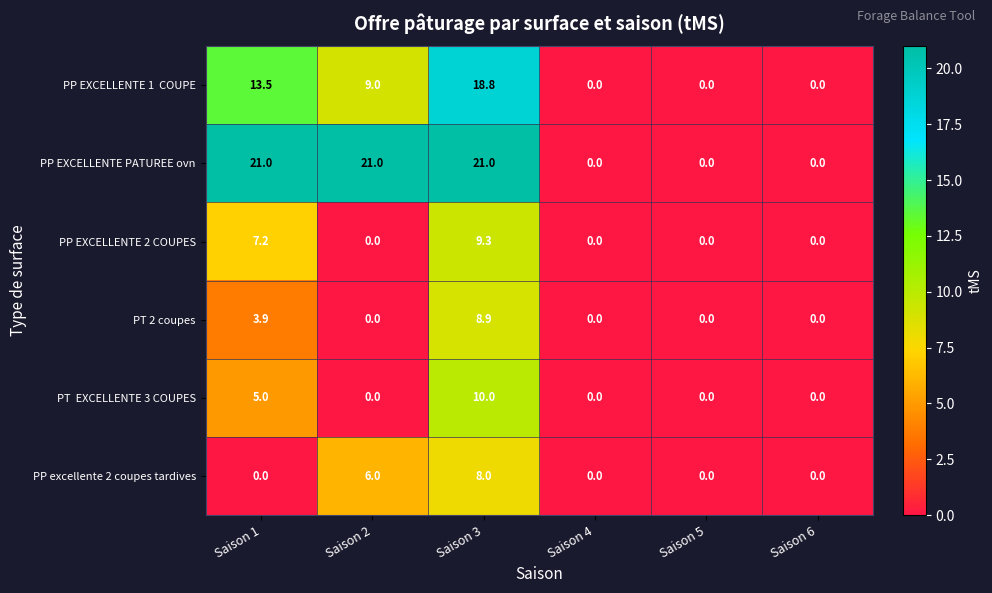

What is the difference between the maximum and minimum values in the PP EXCELLENTE PATUREE ovn series?

21.0